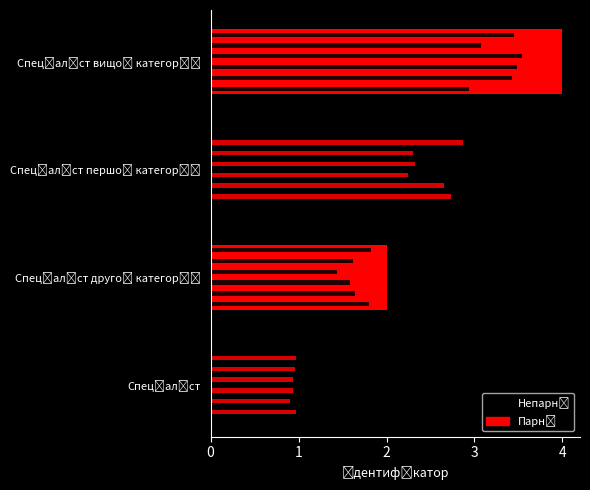

The value at 3 is 1. True or false?

False